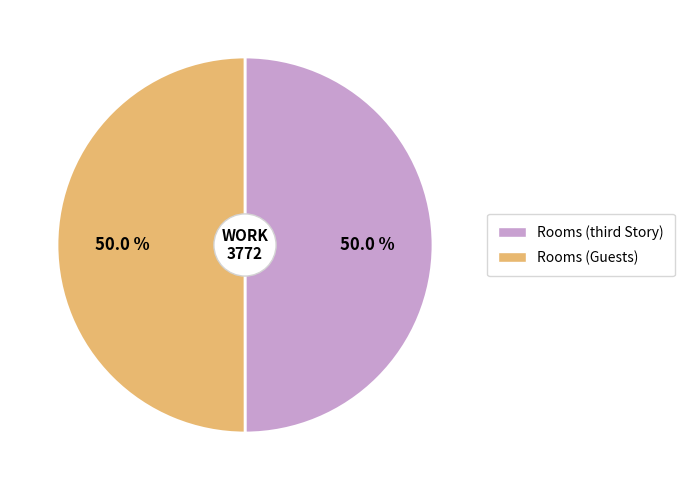

What percentage is NOT represented by Rooms (Guests)?

50.0%